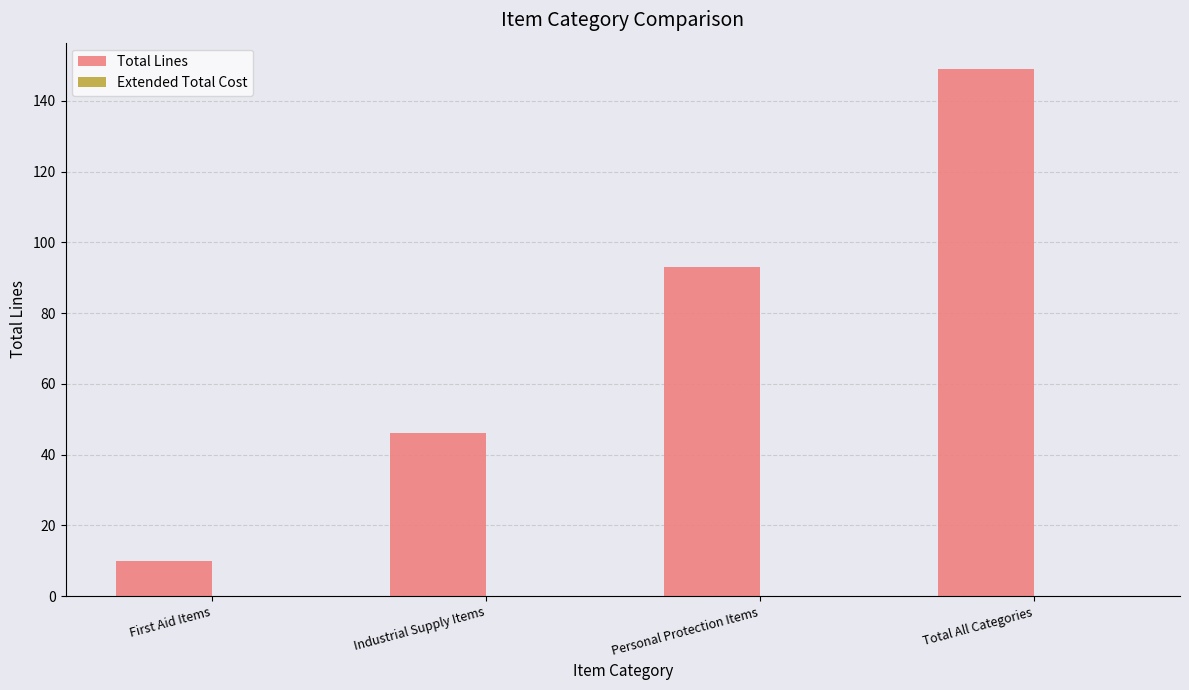

What is the approximate value at First Aid Items?

10